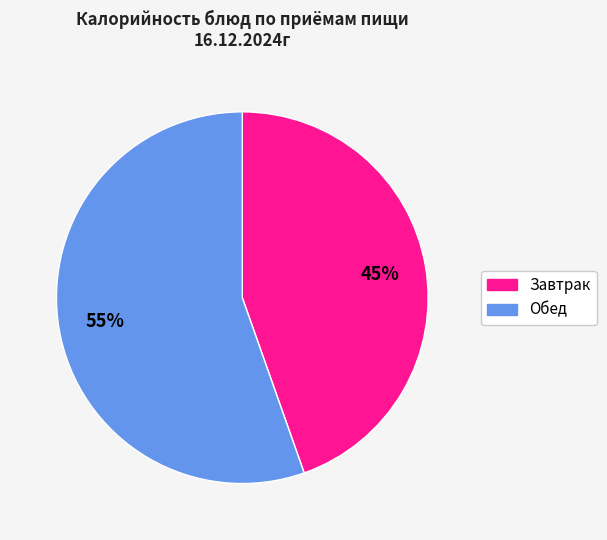

Does any single category account for the majority?

Yes